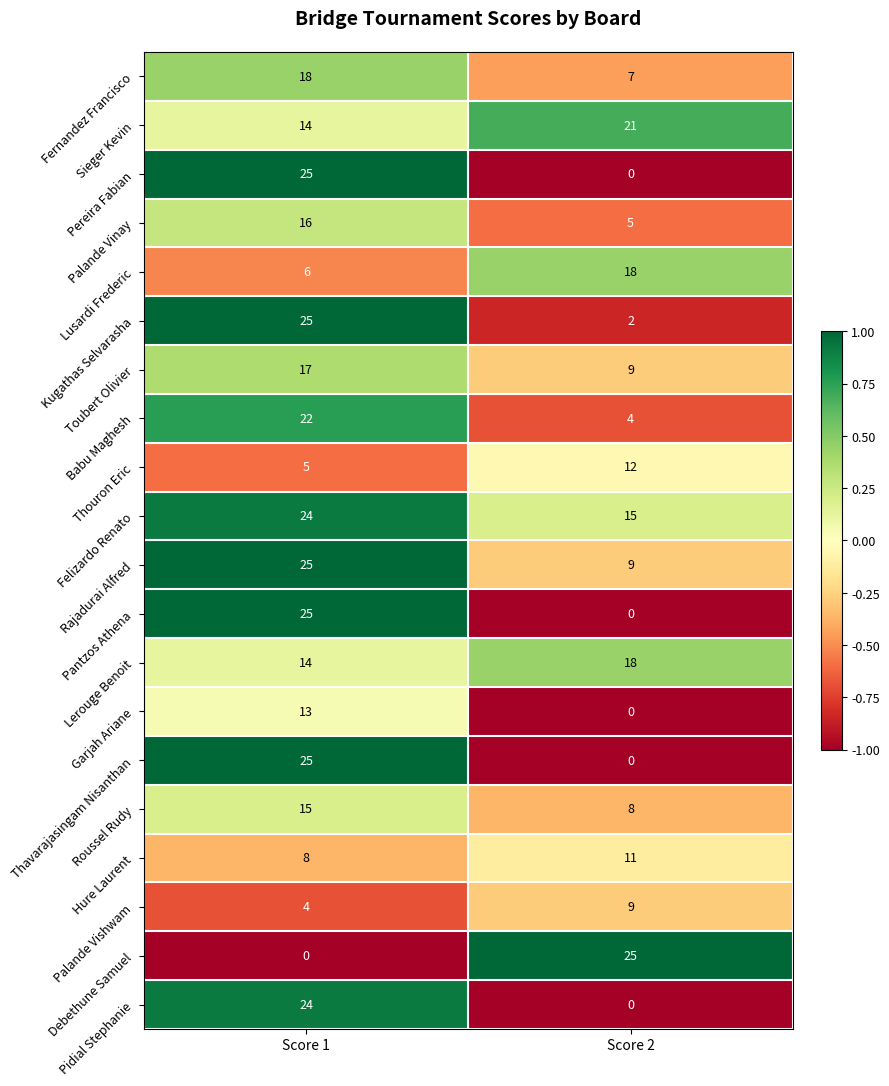

What is the difference between the highest and lowest values at Score 2?

25